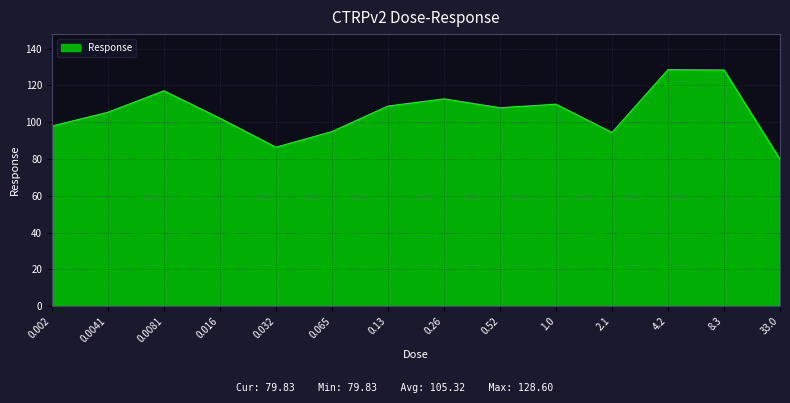

The chart shows a value of 112.7 at 0.26. True or false?

True